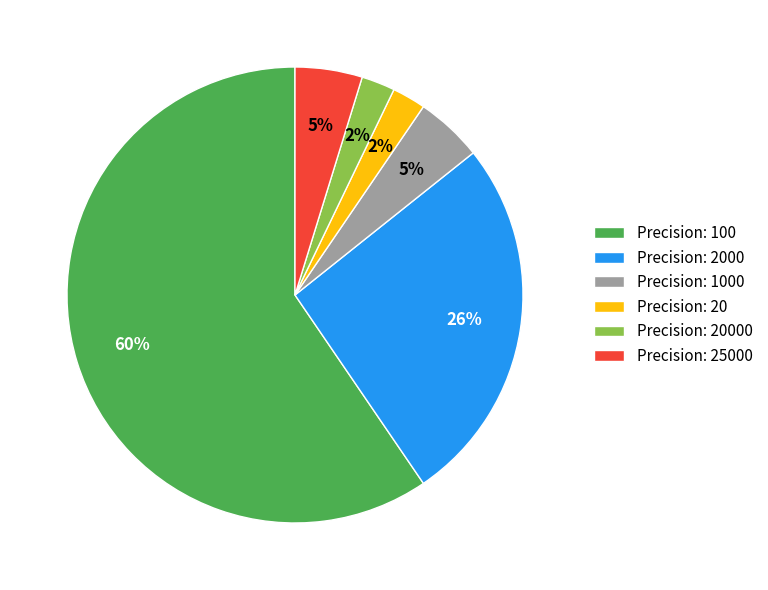

To the nearest percent, what percentage of the pie is Precision: 2000?

26%